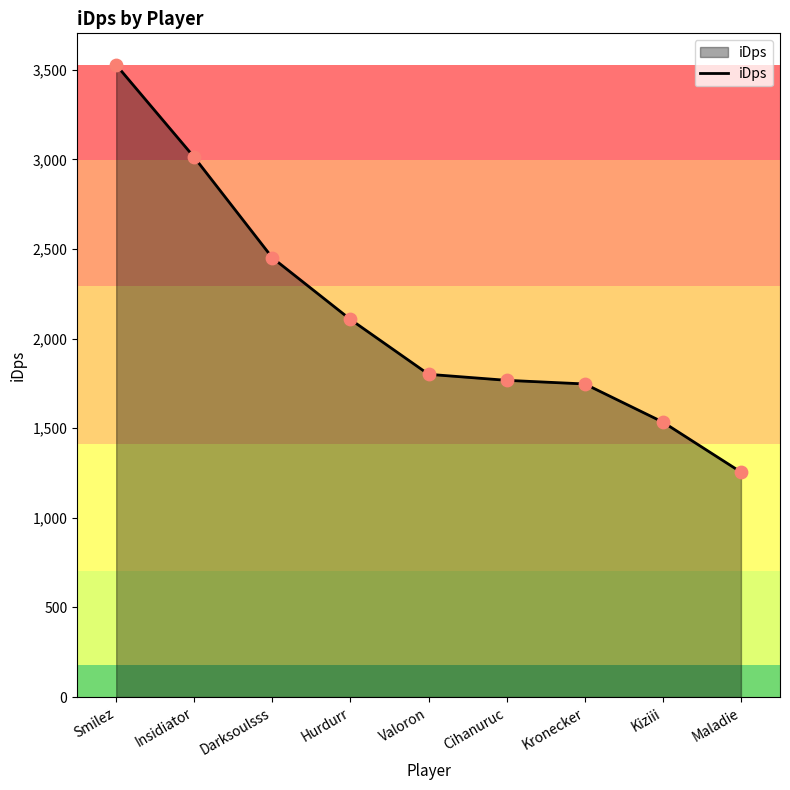

Between Kiziii and Maladie, which is larger?

Kiziii